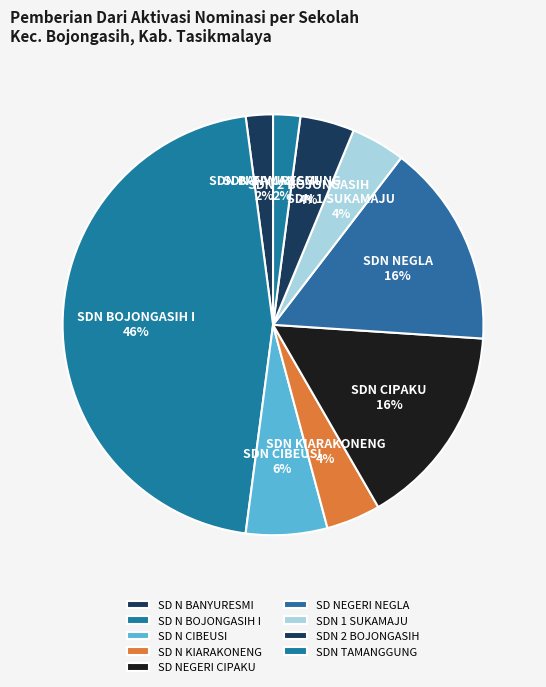

How many segments does this pie chart have?

9